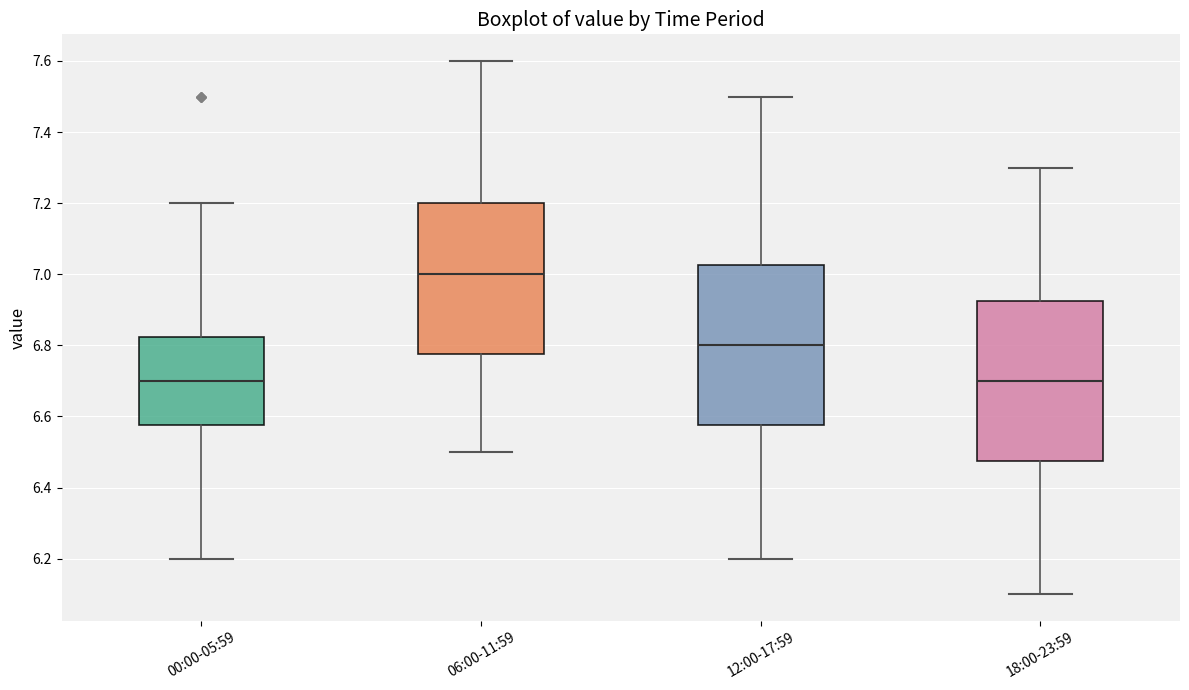

Where is the upper edge of the box for 18:00-23:59 on the y-axis? The values are not printed on the chart, so give them approximately, as read against the axis.

6.92